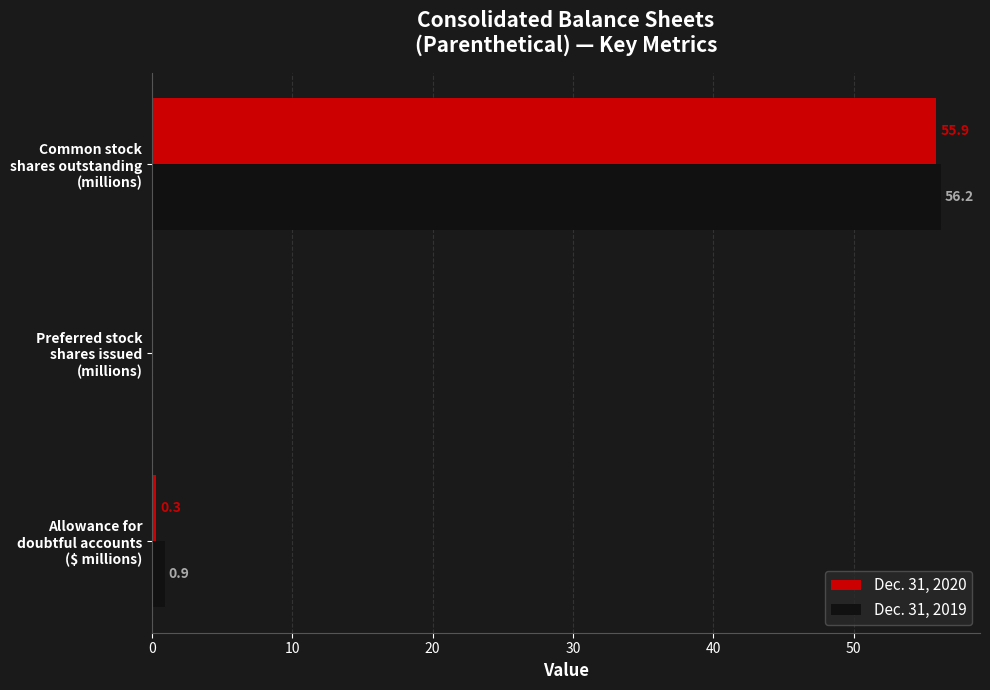

Which series has the largest total across all categories?

Dec. 31, 2019